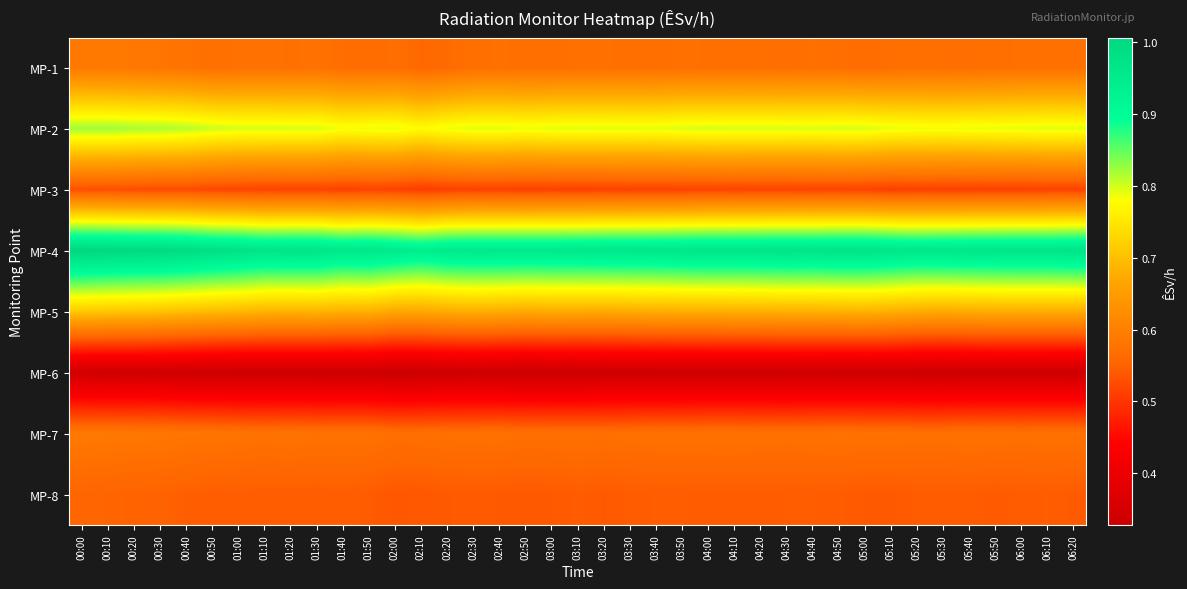

What is the minimum value shown in the chart?

0.3